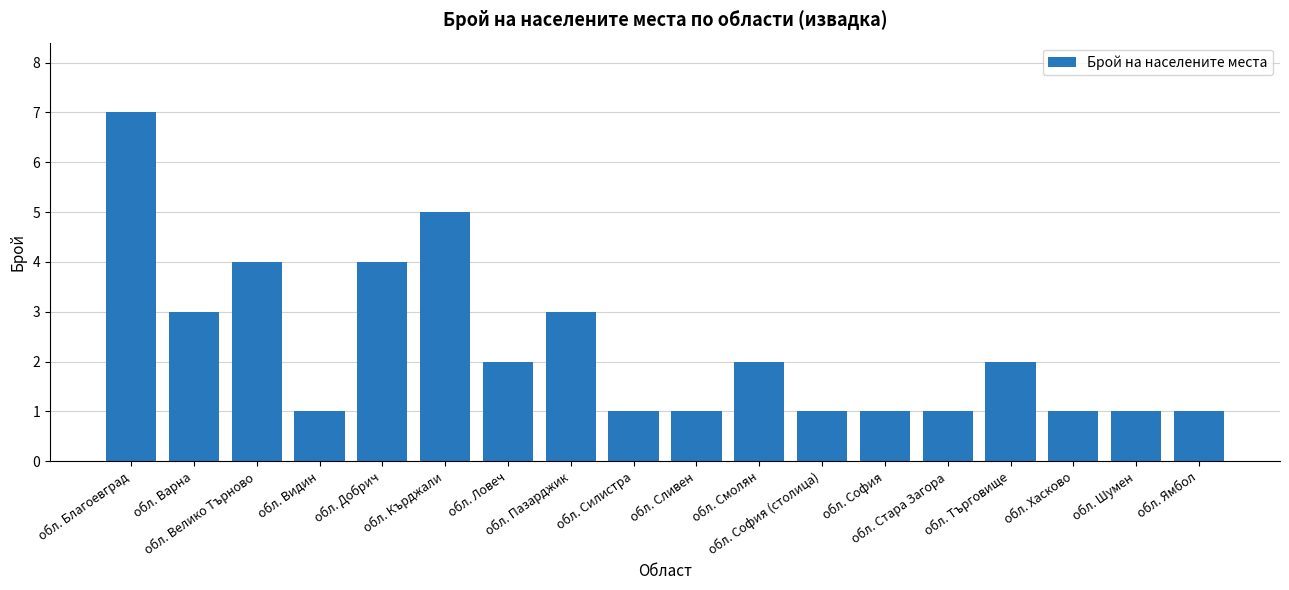

What is the difference between the second highest and second lowest values?

4